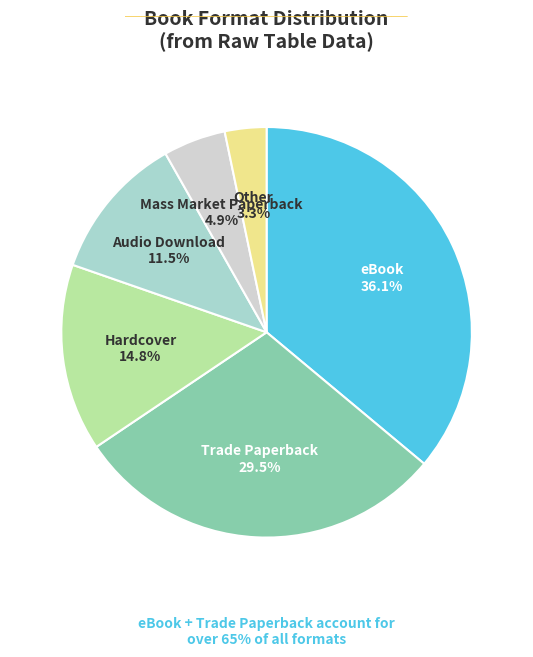

Does any single category account for the majority?

No